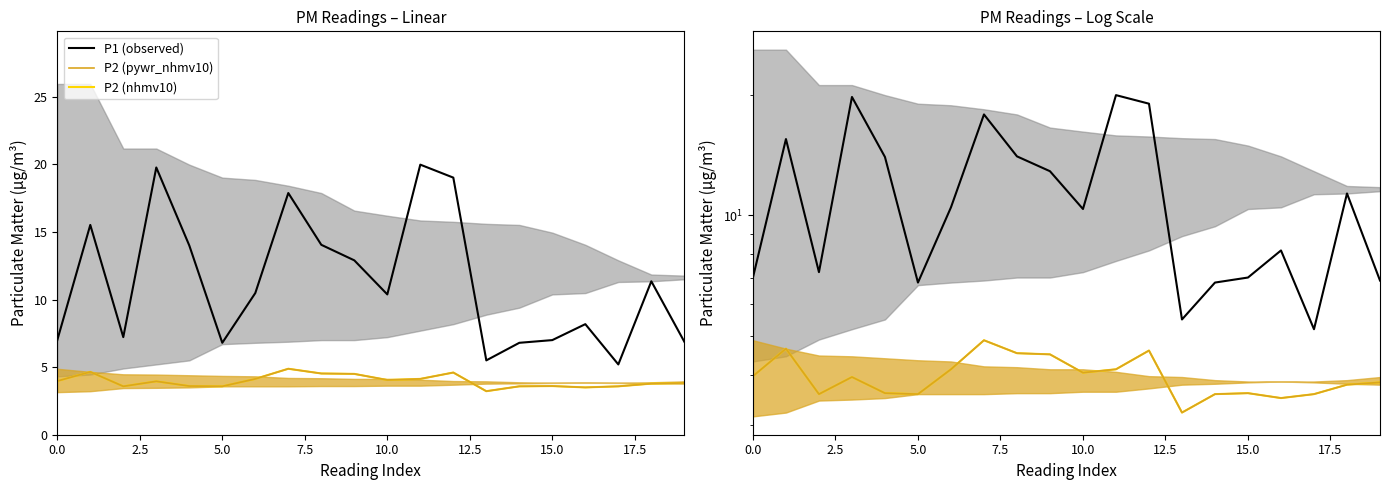

Is this an area chart (filled region under the line)?

No